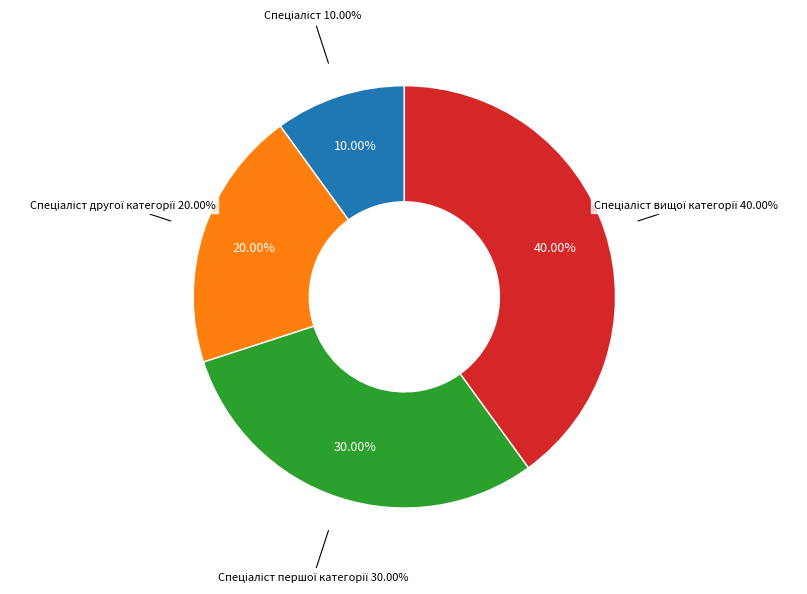

How many segments does this pie chart have?

4